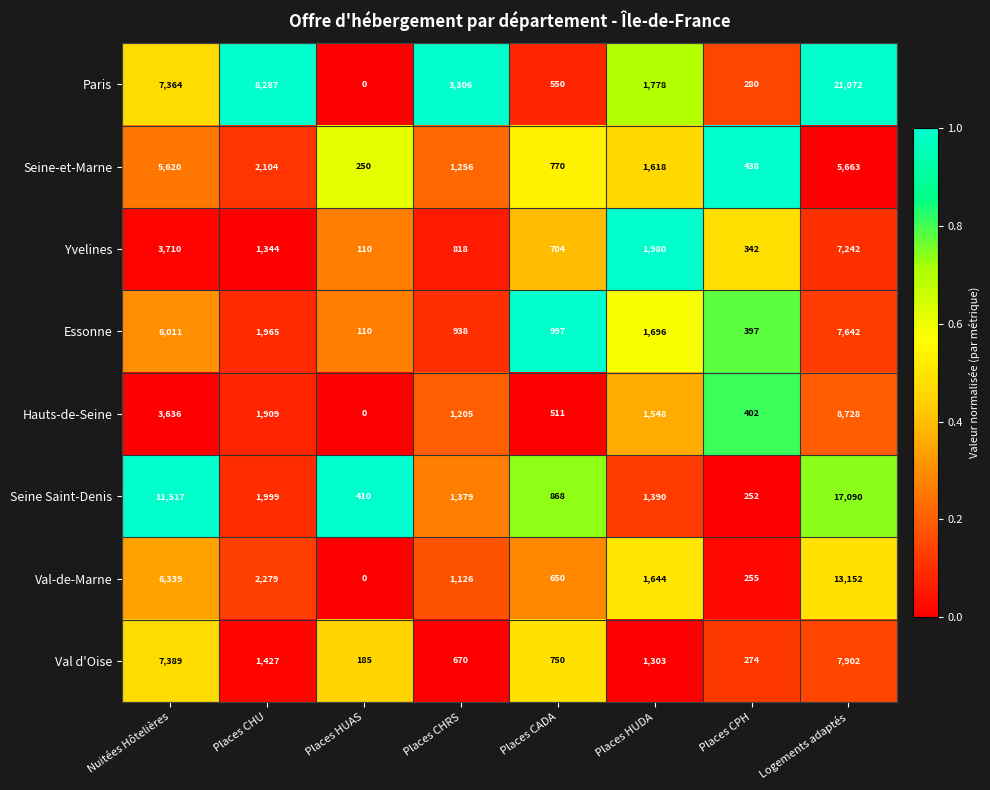

What is the difference between the maximum and minimum values in the Essonne series?

7532